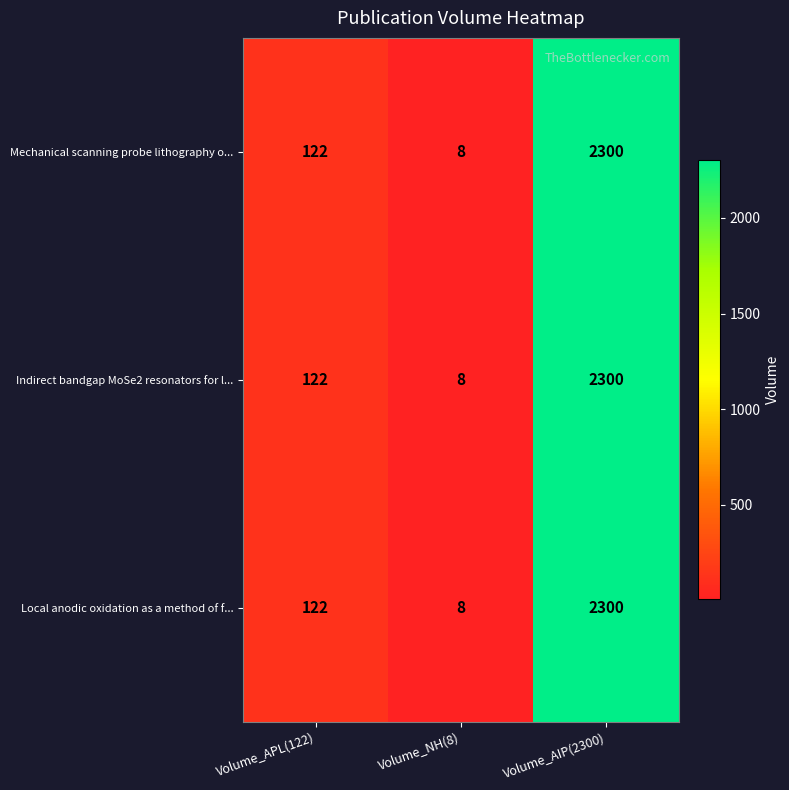

Reading left to right, list all the values displayed in this chart.

Mechanical scanning probe lithography o...: Volume_APL(122)=122	Volume_NH(8)=8	Volume_AIP(2300)=2300
Indirect bandgap MoSe2 resonators for l...: Volume_APL(122)=122	Volume_NH(8)=8	Volume_AIP(2300)=2300
Local anodic oxidation as a method of f...: Volume_APL(122)=122	Volume_NH(8)=8	Volume_AIP(2300)=2300